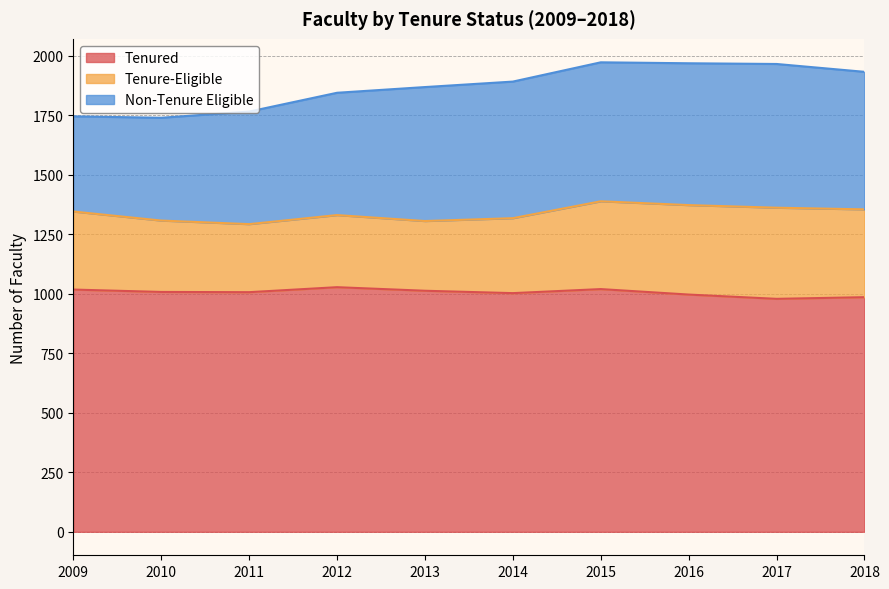

At which category is the sum across all series the highest?

2015